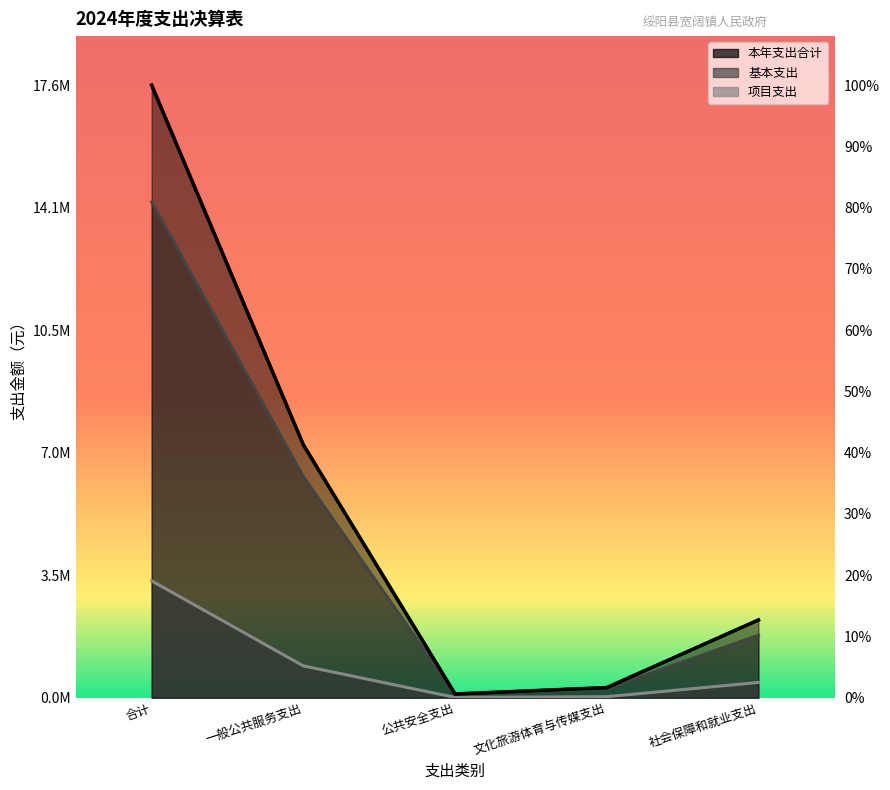

True or false: 基本支出 has a value of 14222796.0 at 合计.

True